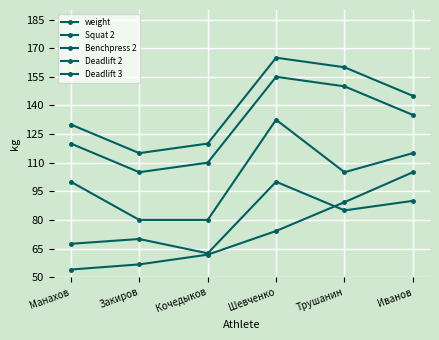

How many values in the weight series are below 74?

3